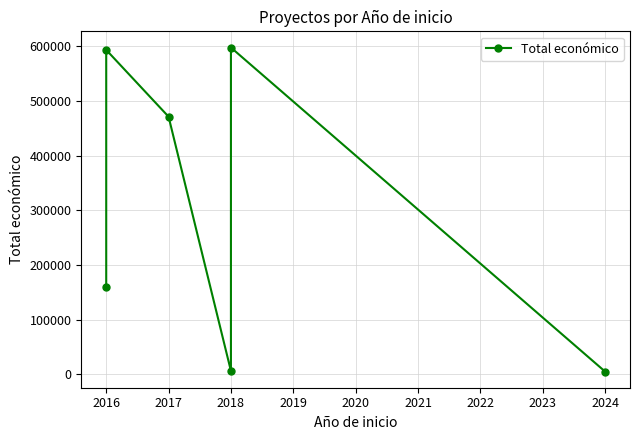

What is the difference between the second highest and second lowest values?

587715